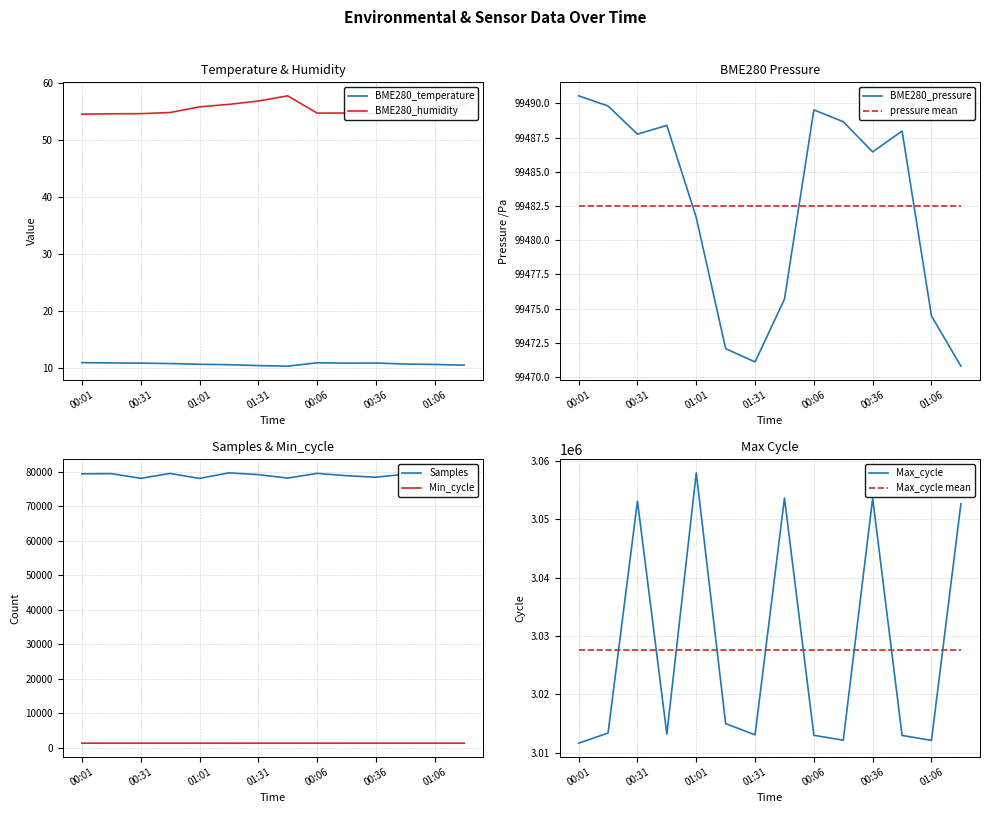

At which category is the sum across all series the highest?

01:01